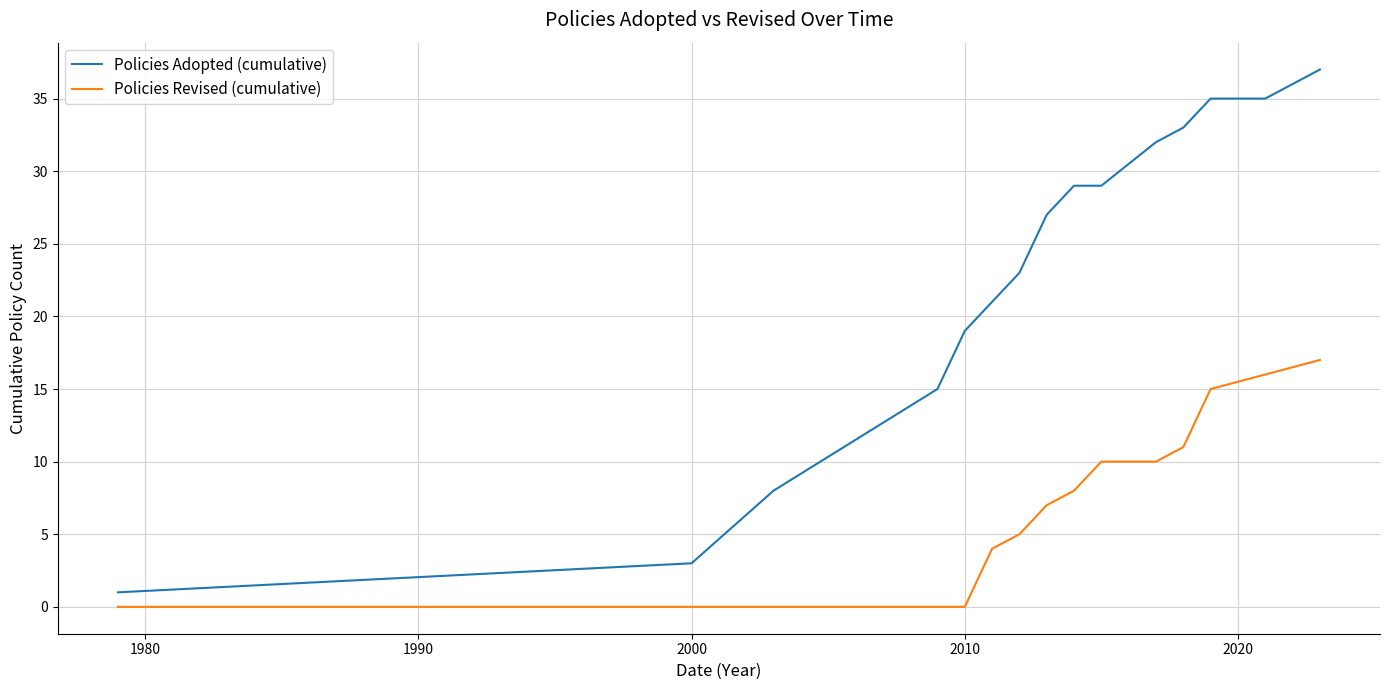

Which series has the largest total across all categories?

Policies Adopted (cumulative)